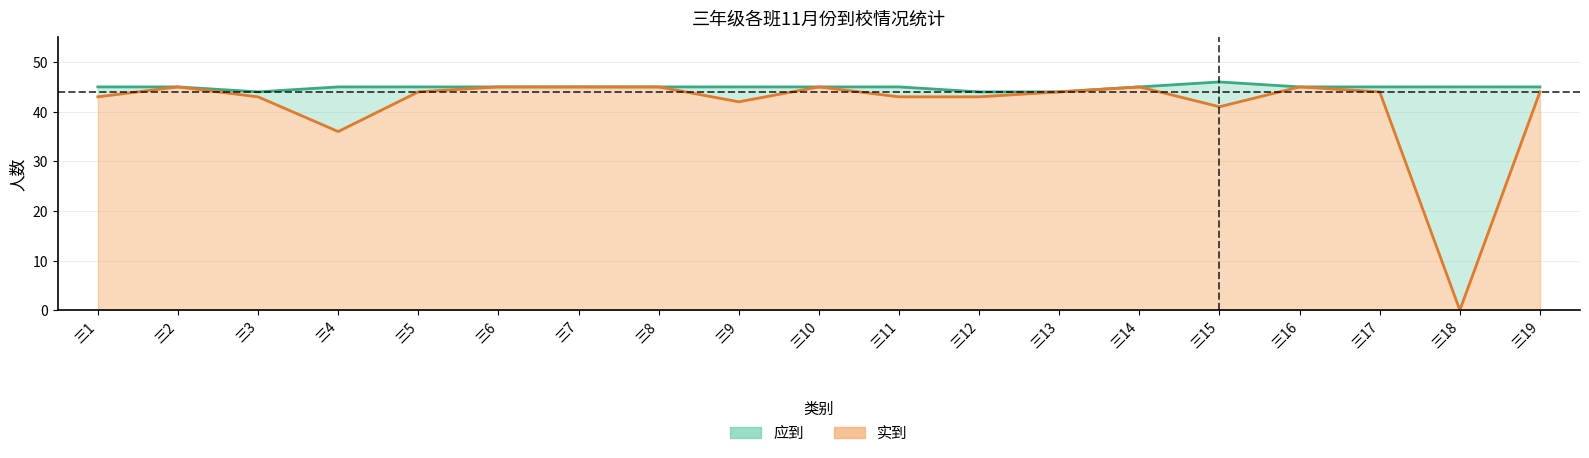

True or false: 实到 and 应到 cross at least once.

False